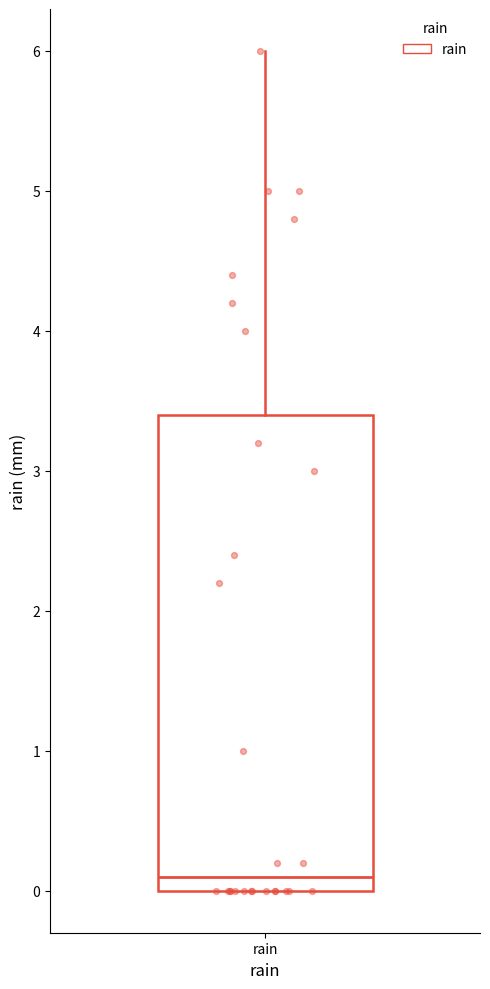

Read this box plot against the y-axis: the position of the median line, the range covered by the box, and the ends of both whiskers. The values are not printed on the chart, so give them approximately, as read against the axis.

median 0.1, box 0.0 to 3.4, whiskers 0.0 to 6.0